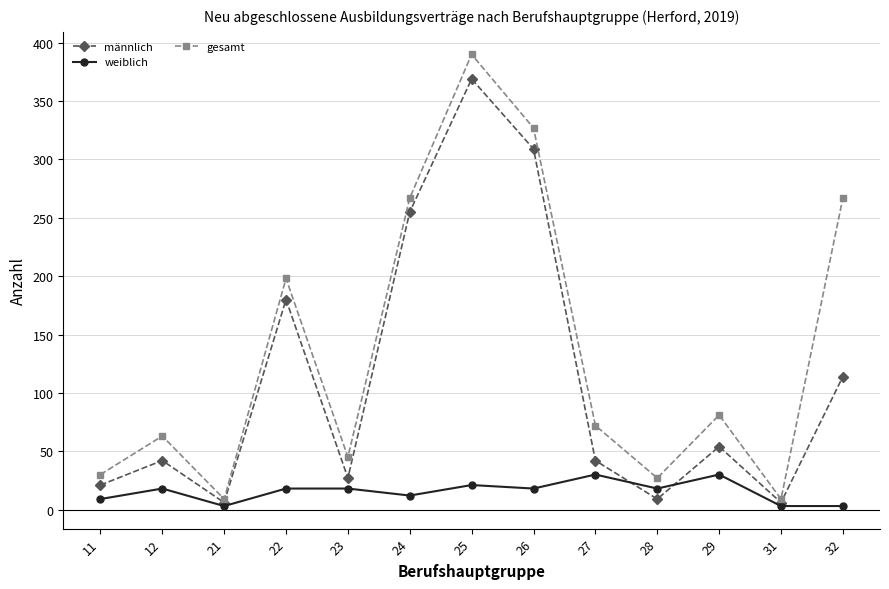

Which series has the largest total across all categories?

gesamt